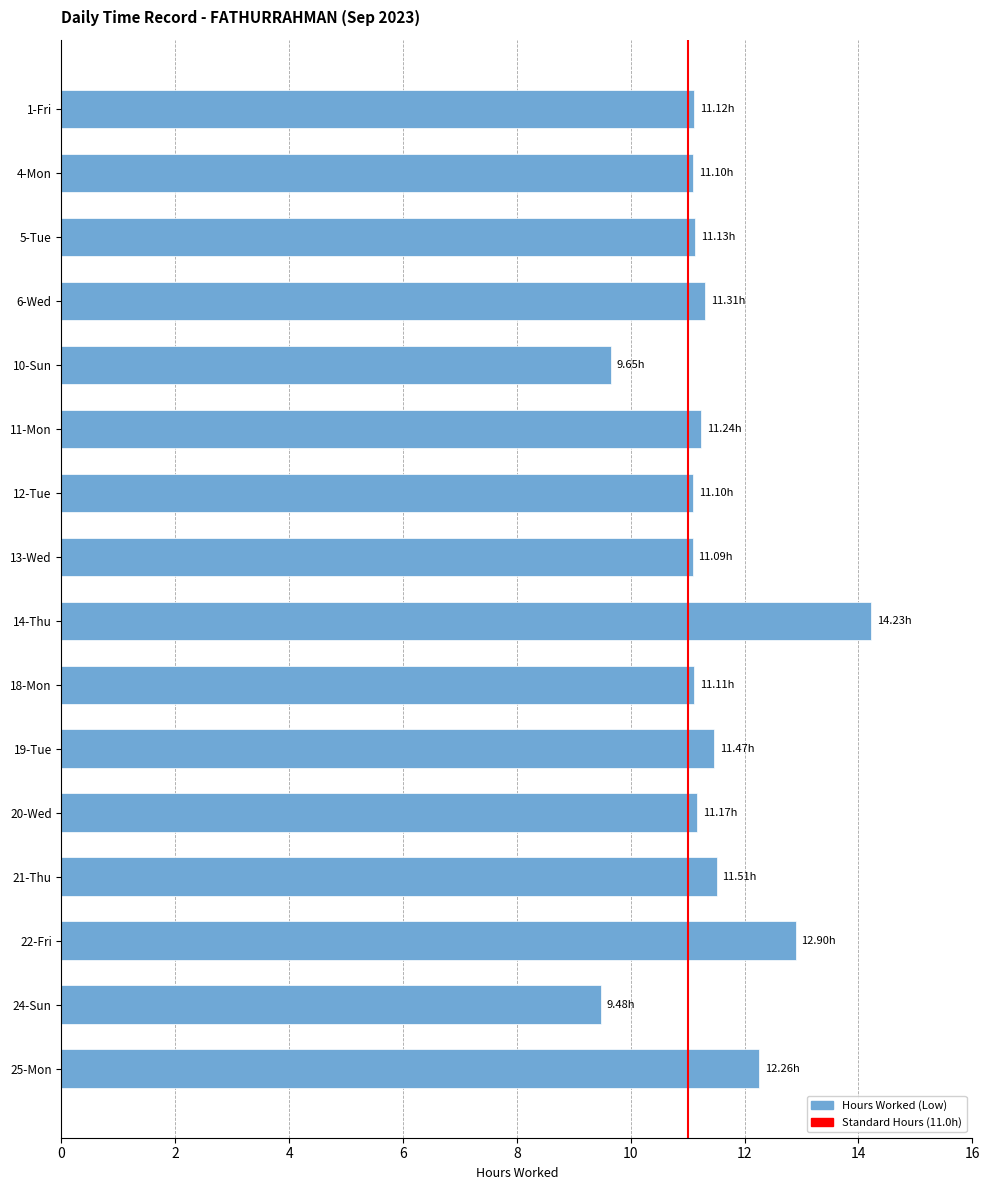

What is the approximate value at 21-Thu?

11.5